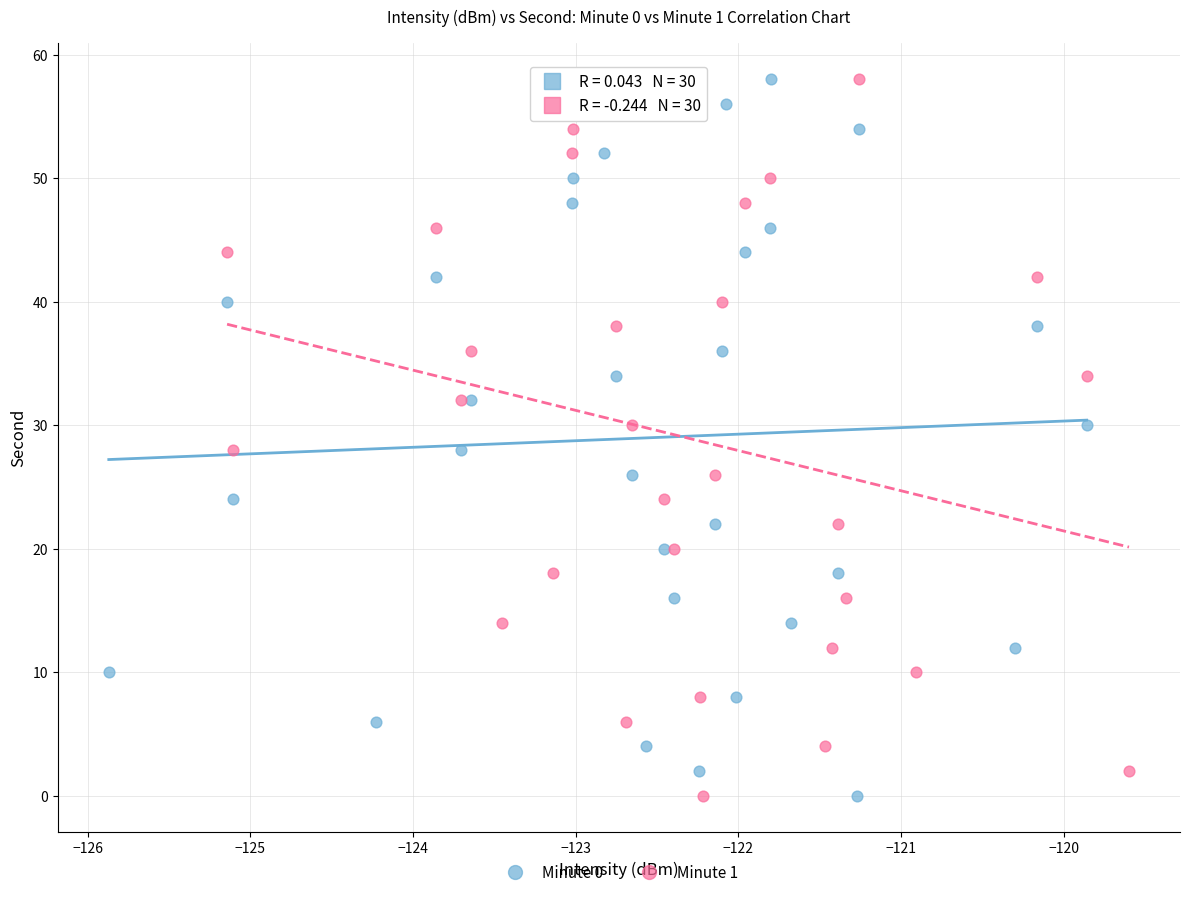

What are all the series names shown in the legend?

Minute 0, Minute 1